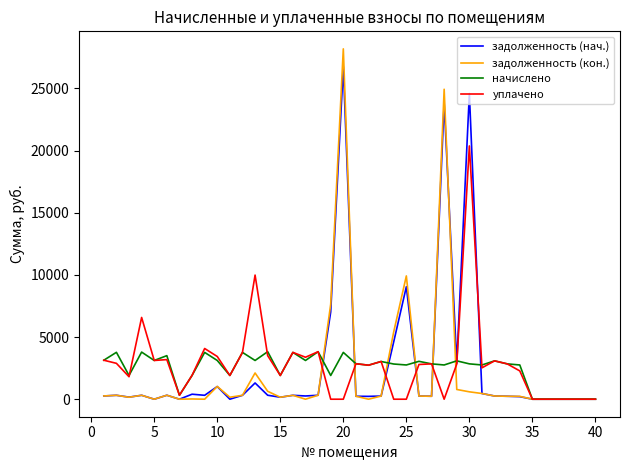

Which series has the largest range (max minus min)?

задолженность (кон.)